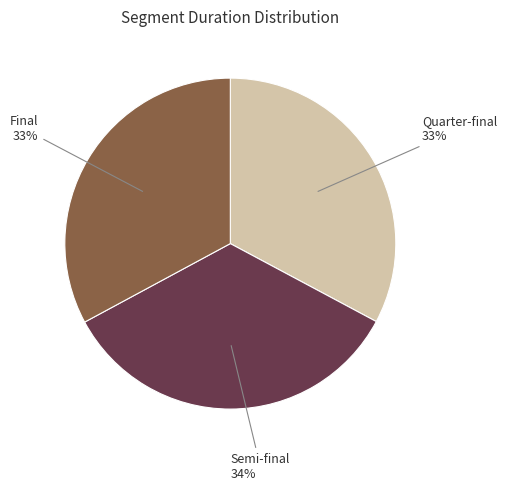

Is there any slice that represents more than half of the pie?

No